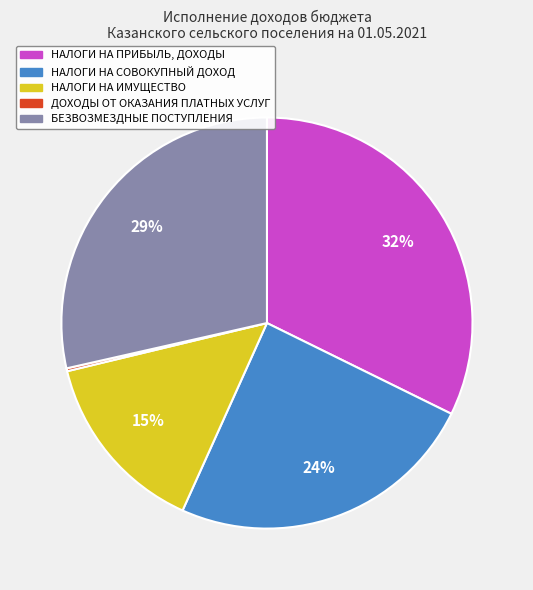

The БЕЗВОЗМЕЗДНЫЕ ПОСТУПЛЕНИЯ slice represents 38% of the pie. True or false?

False